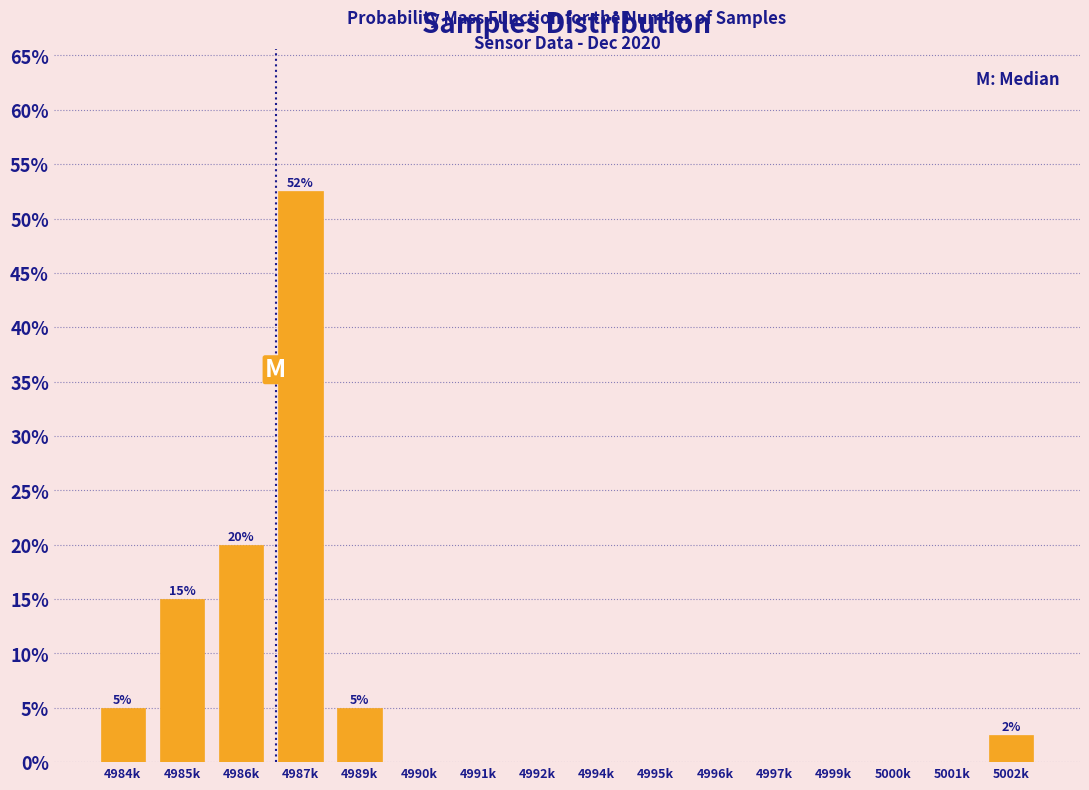

Reading right to left, transcribe all the data shown in this chart.

5002k=2.5	5001k=0.0	5000k=0.0	4999k=0.0	4997k=0.0	4996k=0.0	4995k=0.0	4994k=0.0	4992k=0.0	4991k=0.0	4990k=0.0	4989k=5.0	4987k=52.5	4986k=20.0	4985k=15.0	4984k=5.0